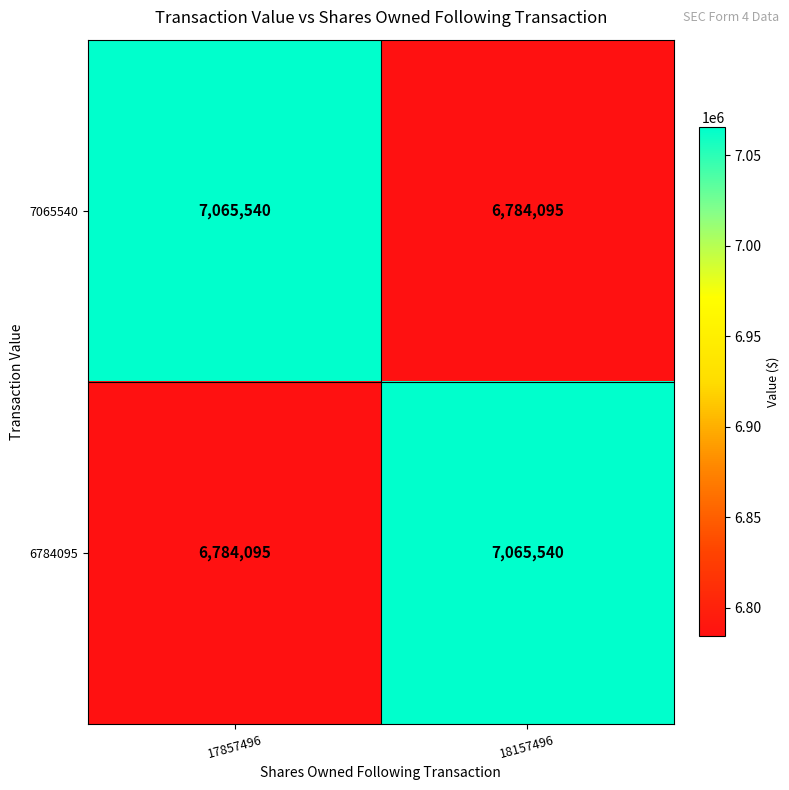

What is the difference between the maximum and minimum values in the 7065540 series?

281445